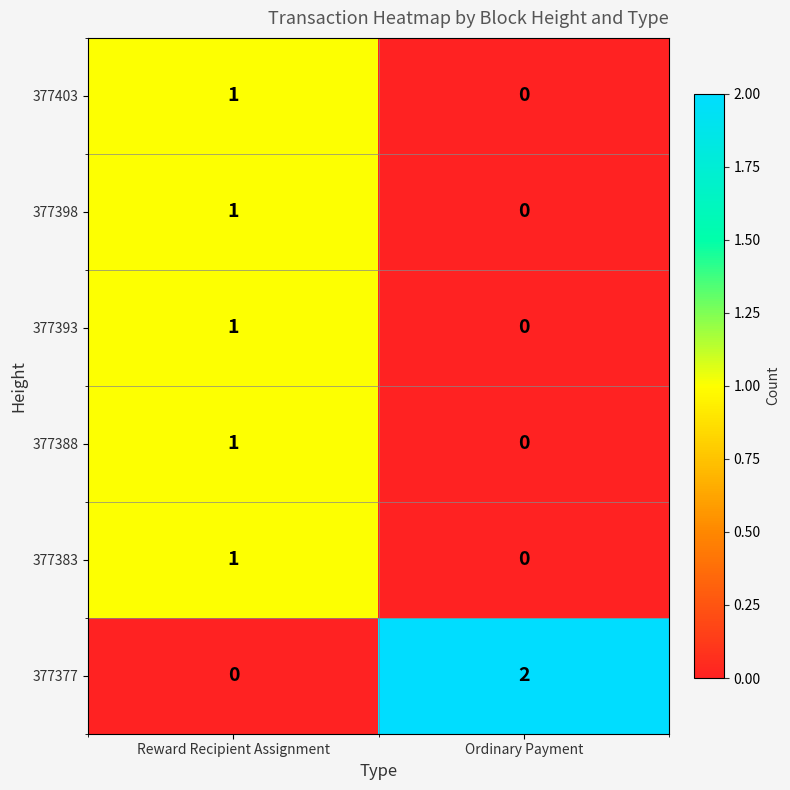

Which series has the widest spread of values?

377377